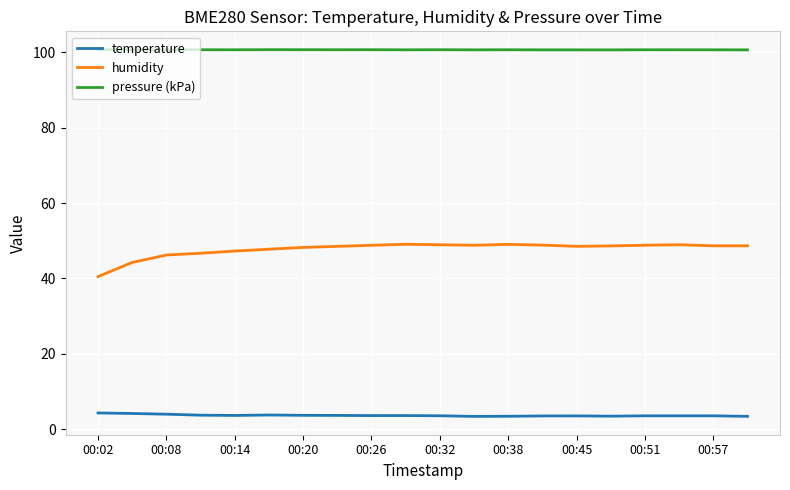

Which series has the widest spread of values?

humidity